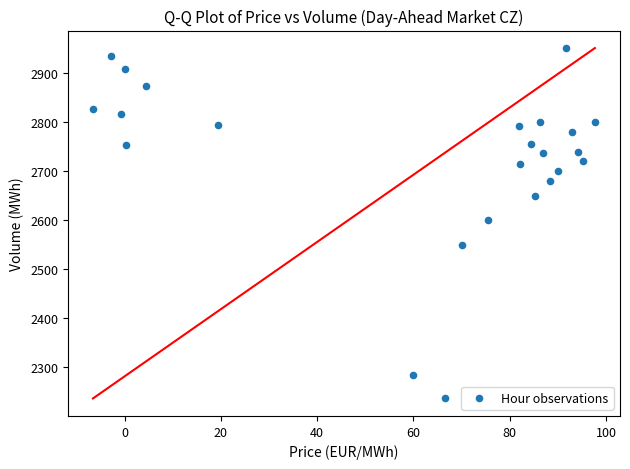

What is the range of Y values (max minus min)?

715.0